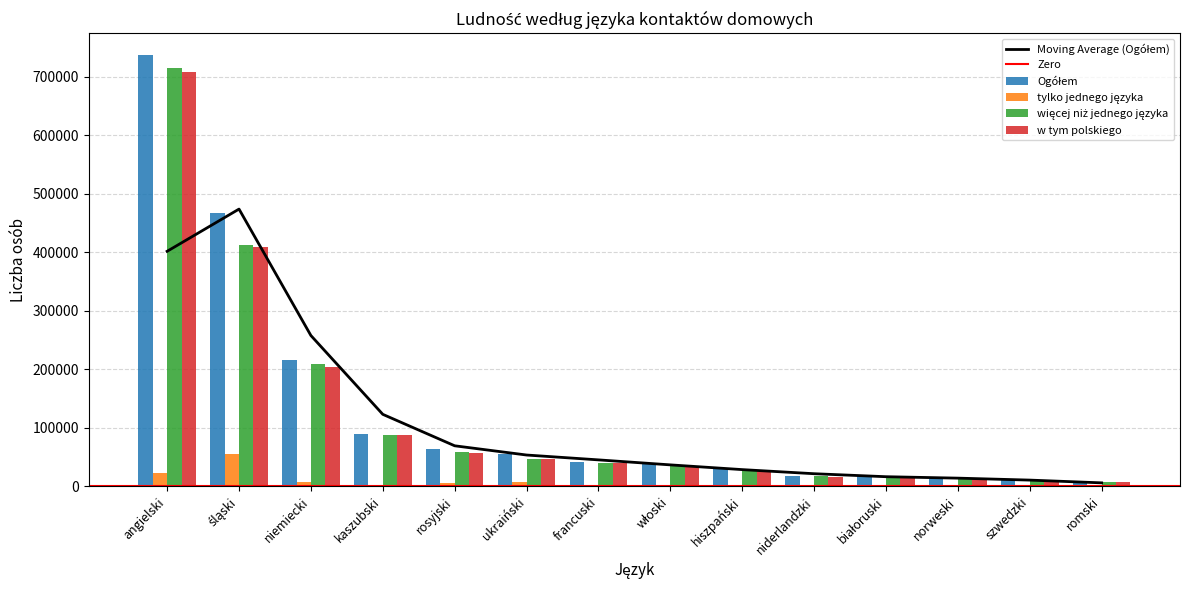

How many bars are there in each group?

4